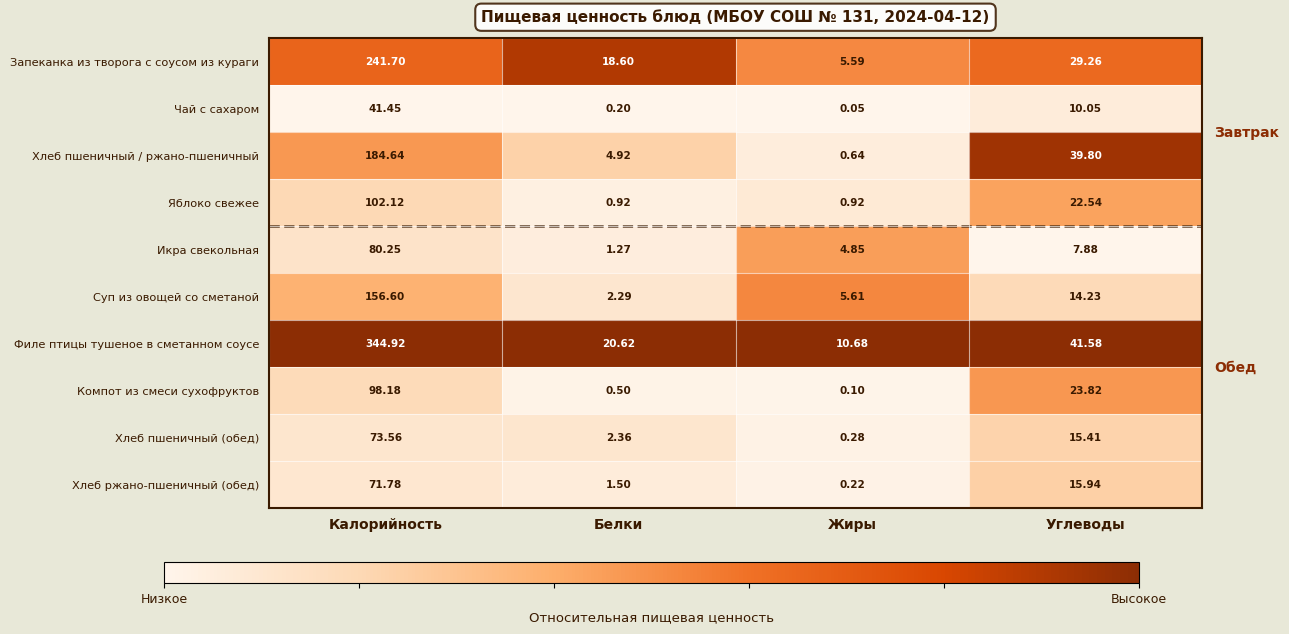

Which series has the widest spread of values?

Филе птицы тушеное в сметанном соусе